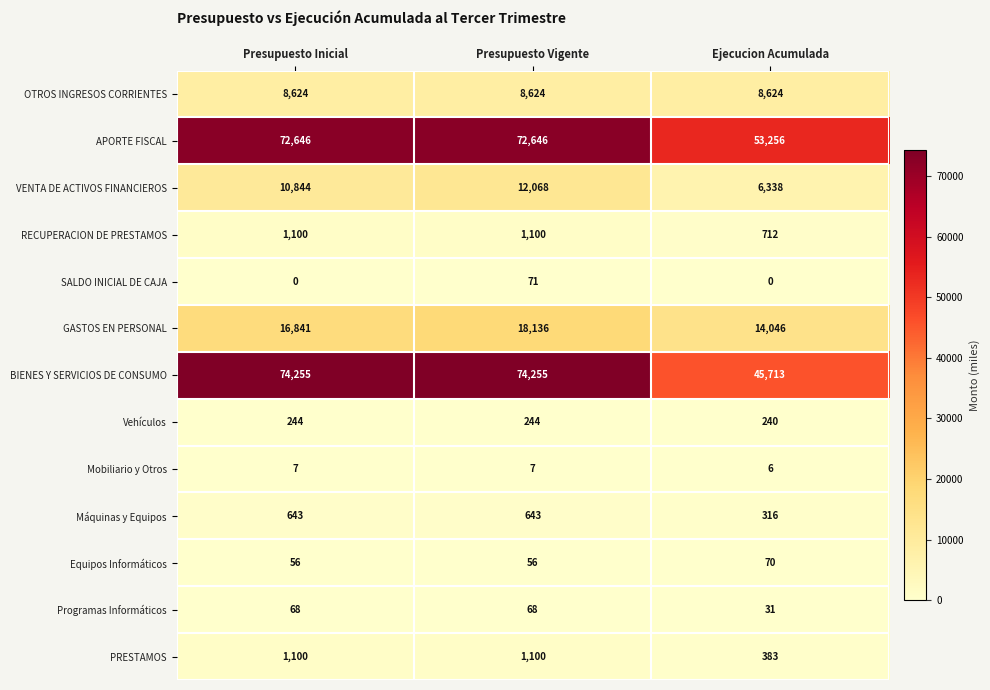

The value of Vehículos at Presupuesto Inicial is 82. True or false?

False